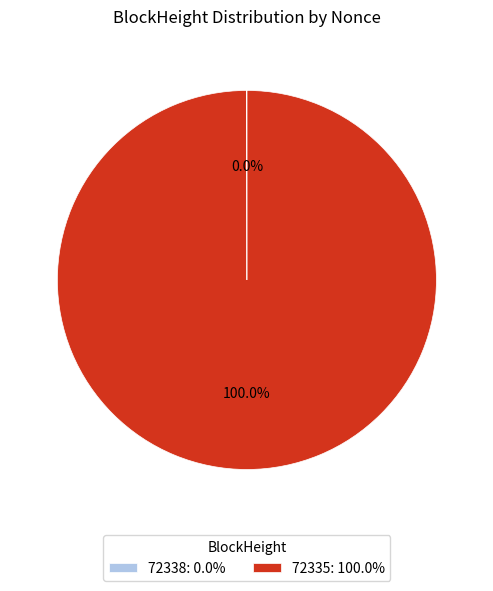

Is 72335: 100.0% the majority of the pie?

Yes